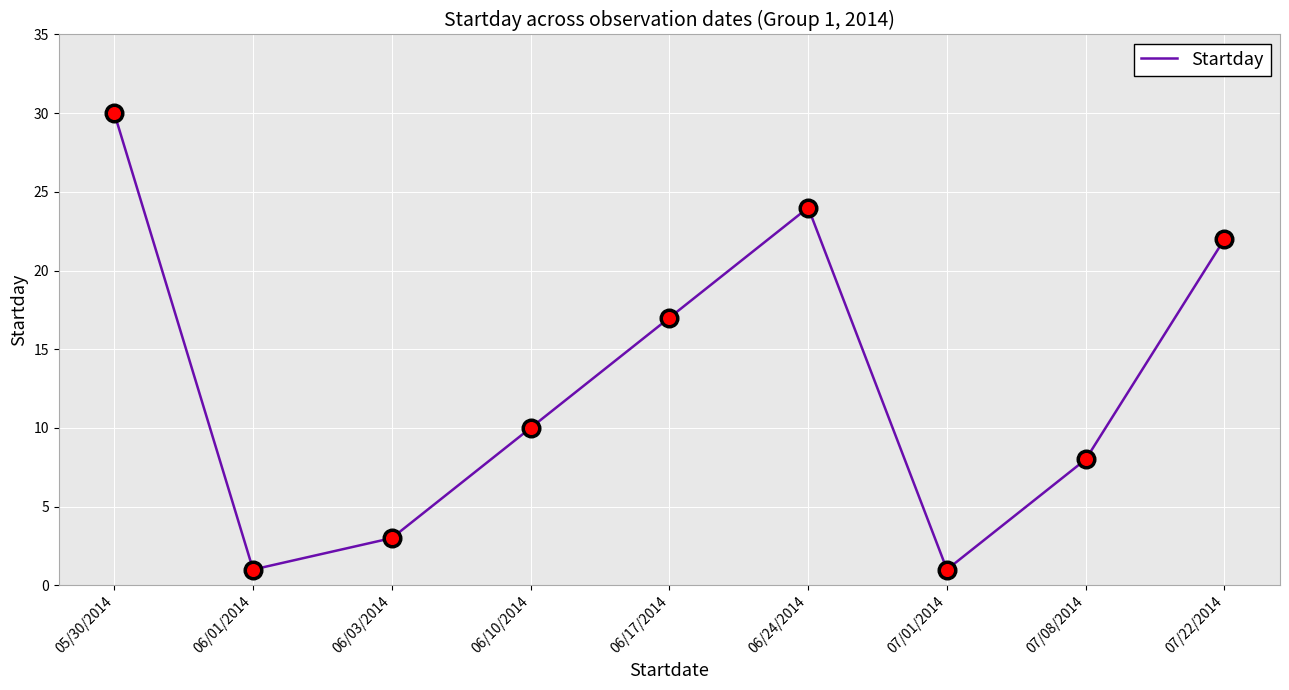

What is the ratio of the value at 06/03/2014 to the value at 05/30/2014?

0.1